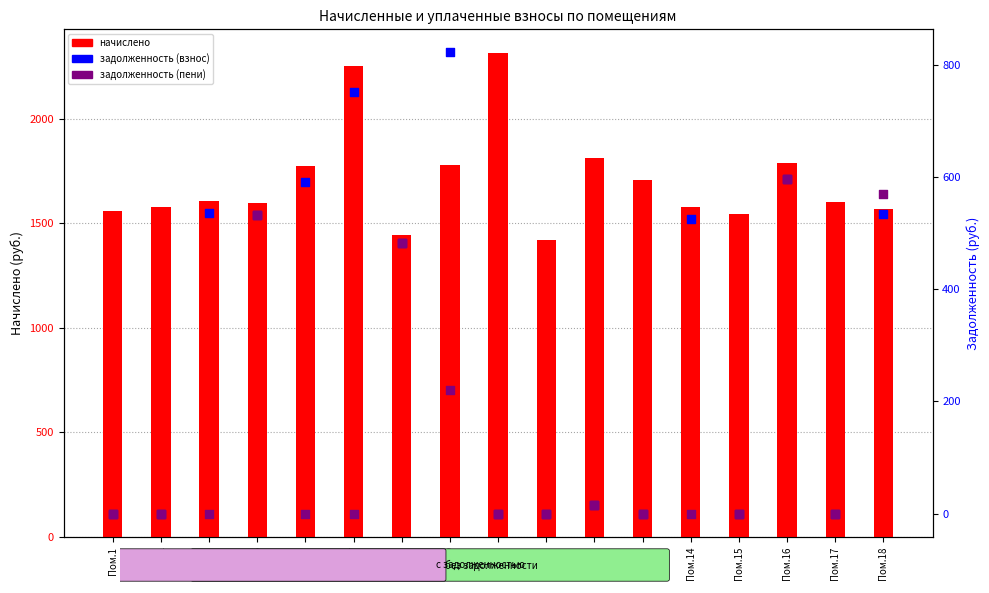

Which series reaches the maximum Y coordinate?

начислено